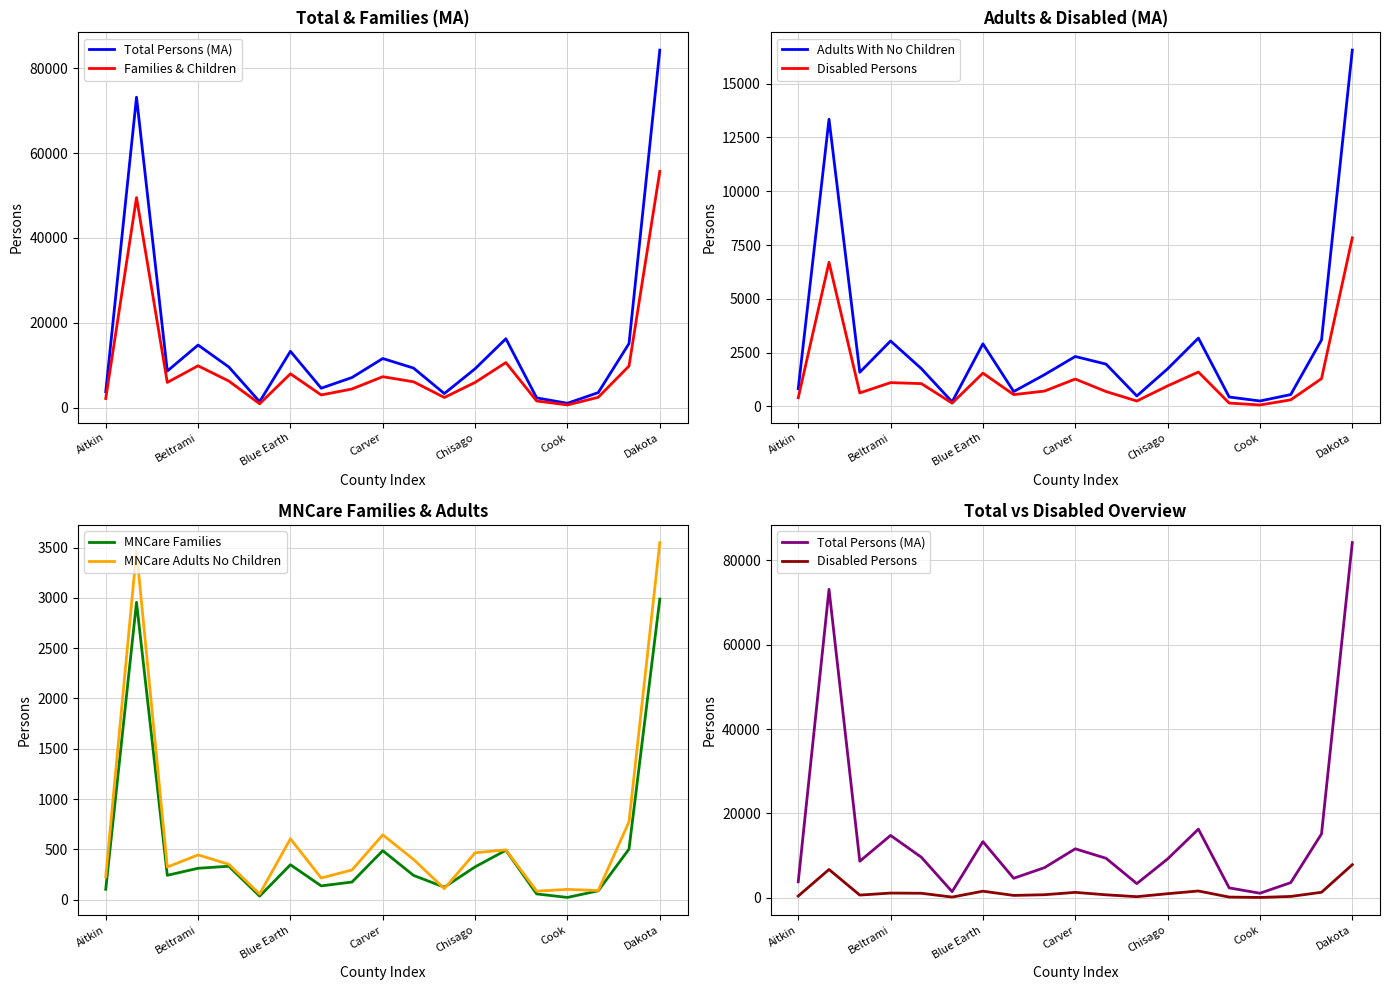

What is the maximum value for MNCare Families?

2988